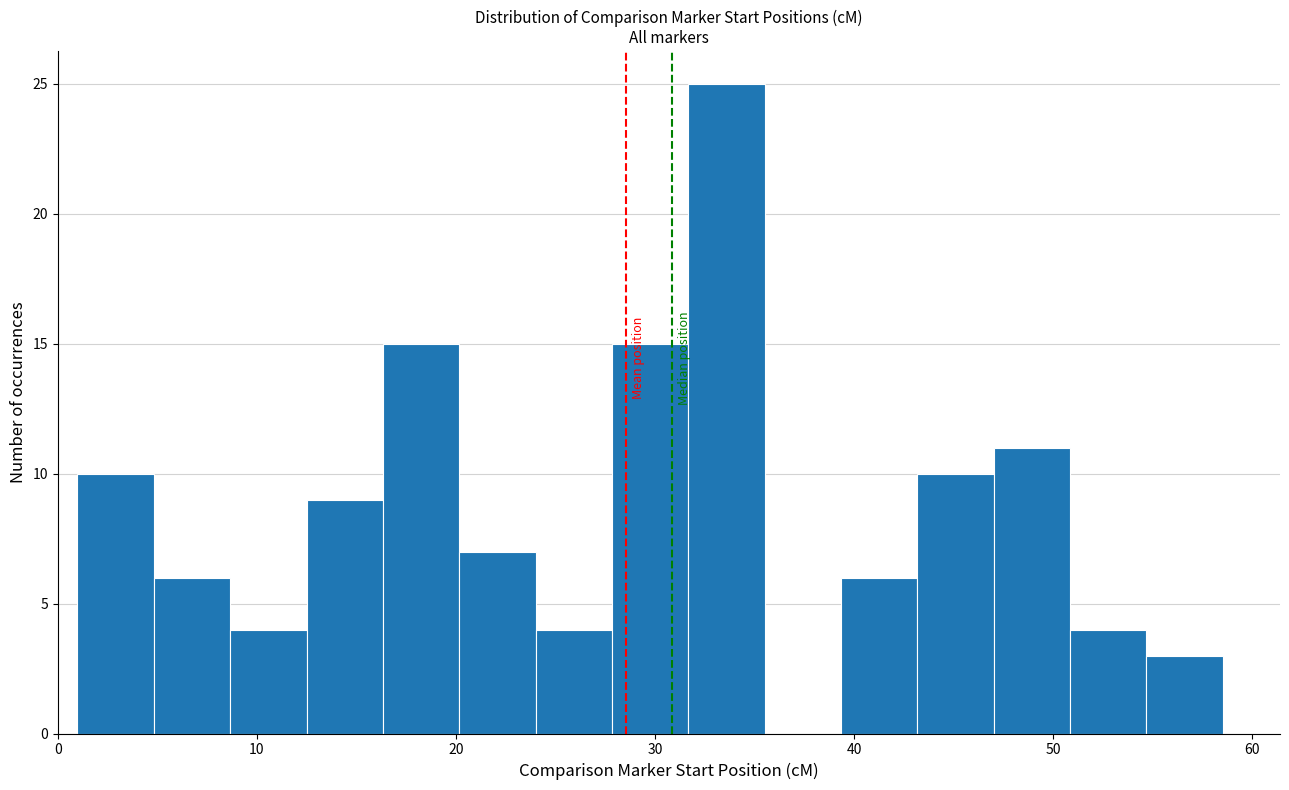

Around what value on the x-axis is the tallest bar? Give the approximate position of its centre, as read against the axis.

34